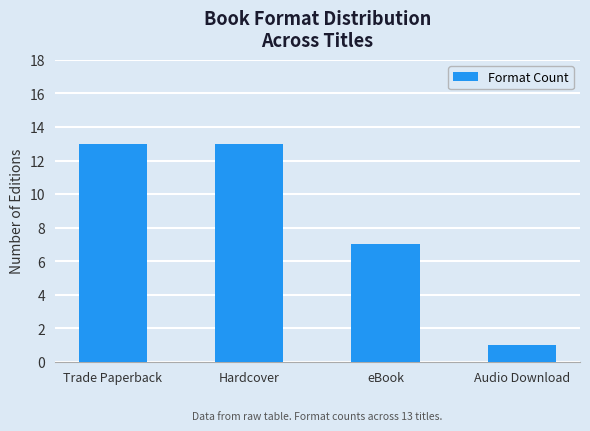

What is the difference between the second highest and minimum values?

12